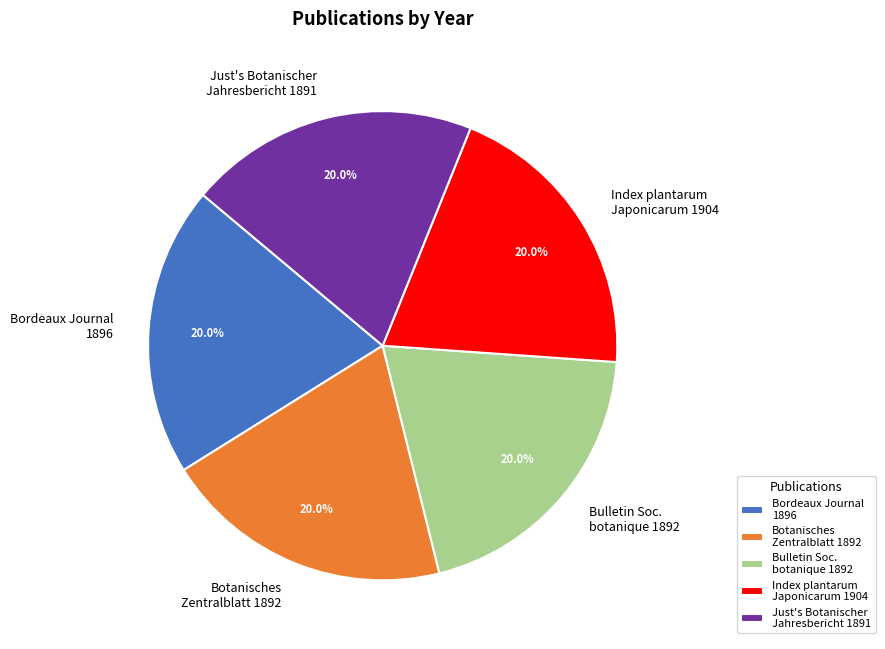

To the nearest percent, what is the average slice percentage?

20%